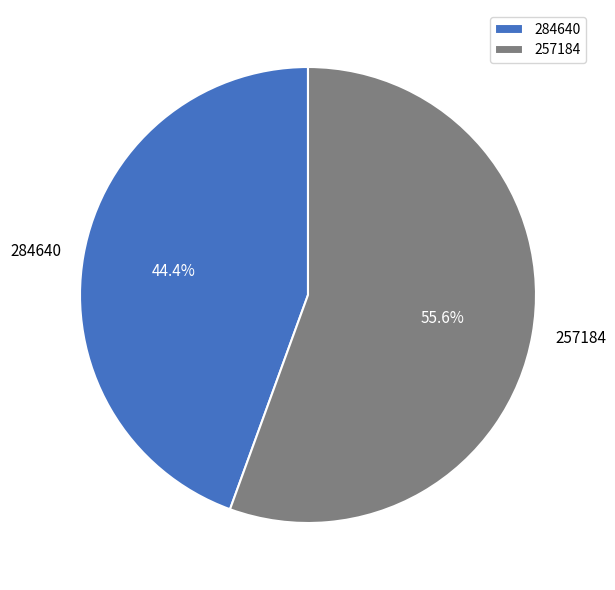

Which slice is the smallest?

284640